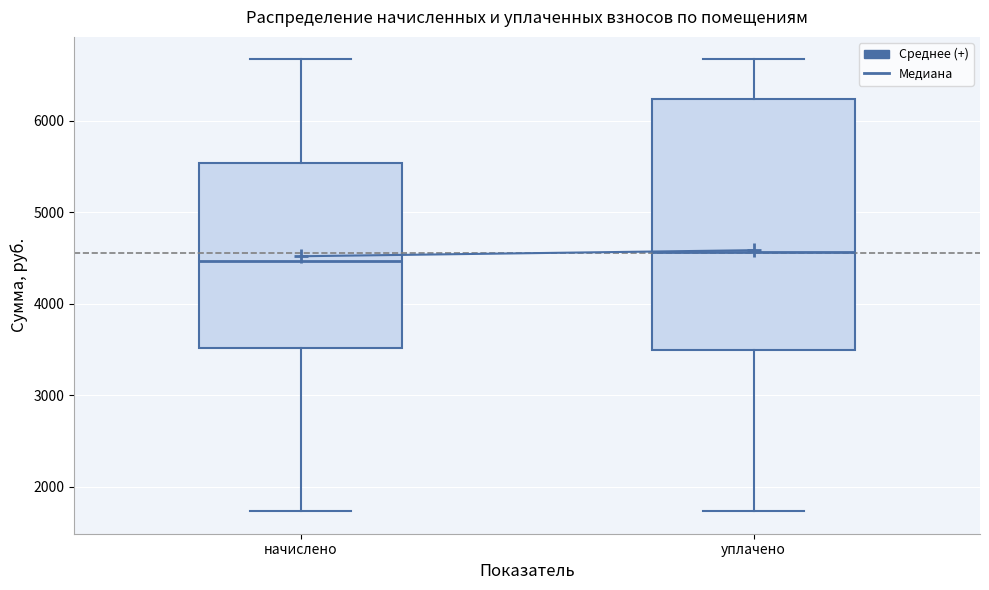

Where is the lower edge of the box for начислено on the y-axis? The values are not printed on the chart, so give them approximately, as read against the axis.

3500